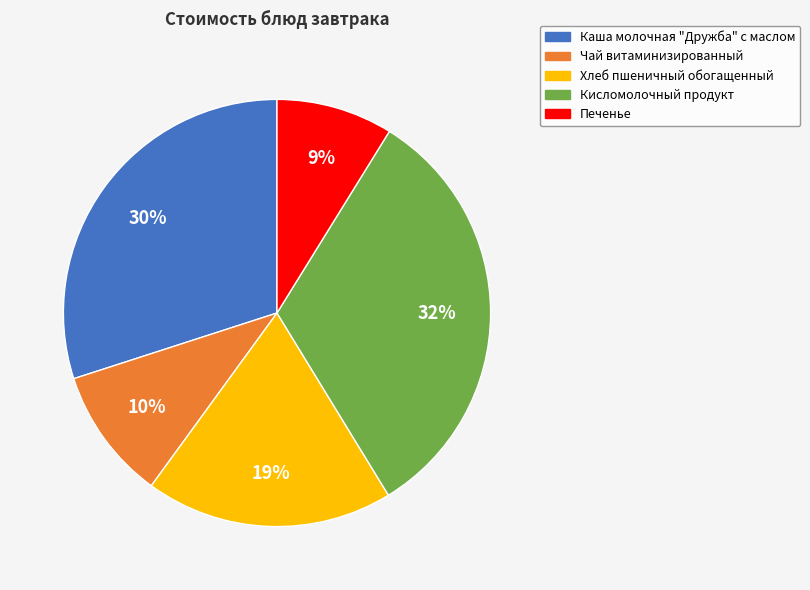

To the nearest percent, what percentage of the pie is Чай витаминизированный?

10%